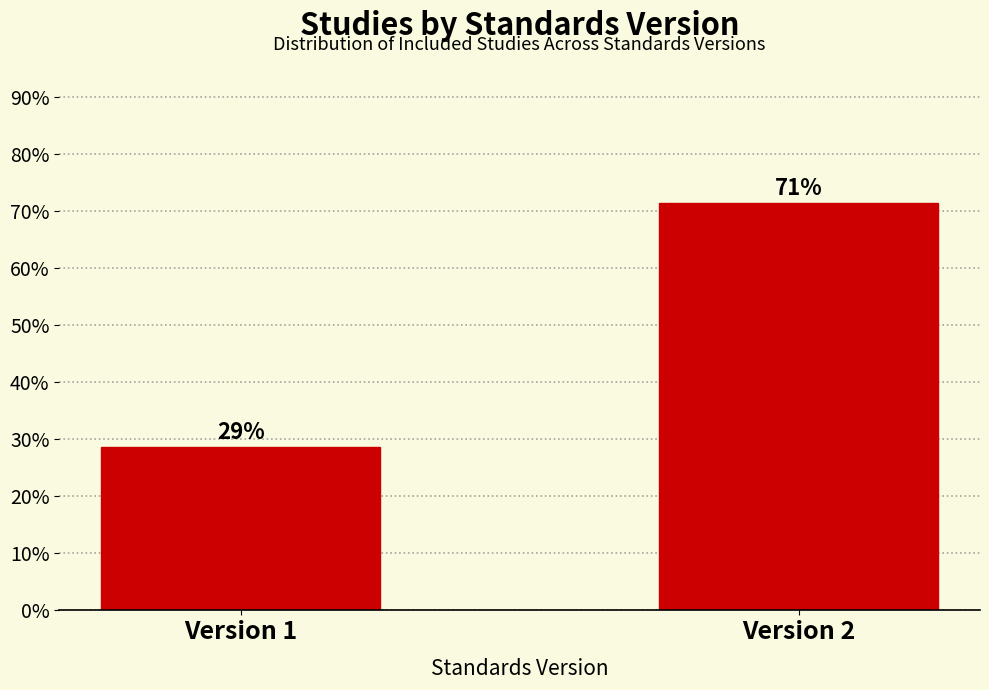

How many bars are there in total?

2